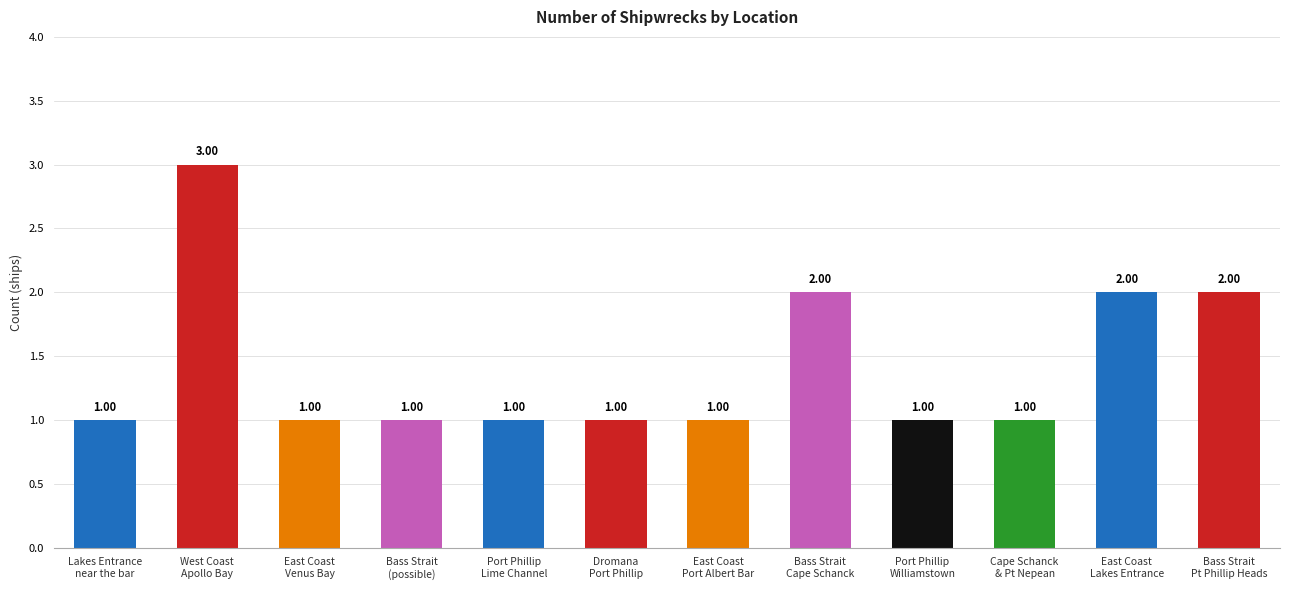

How many bars are there in total?

12